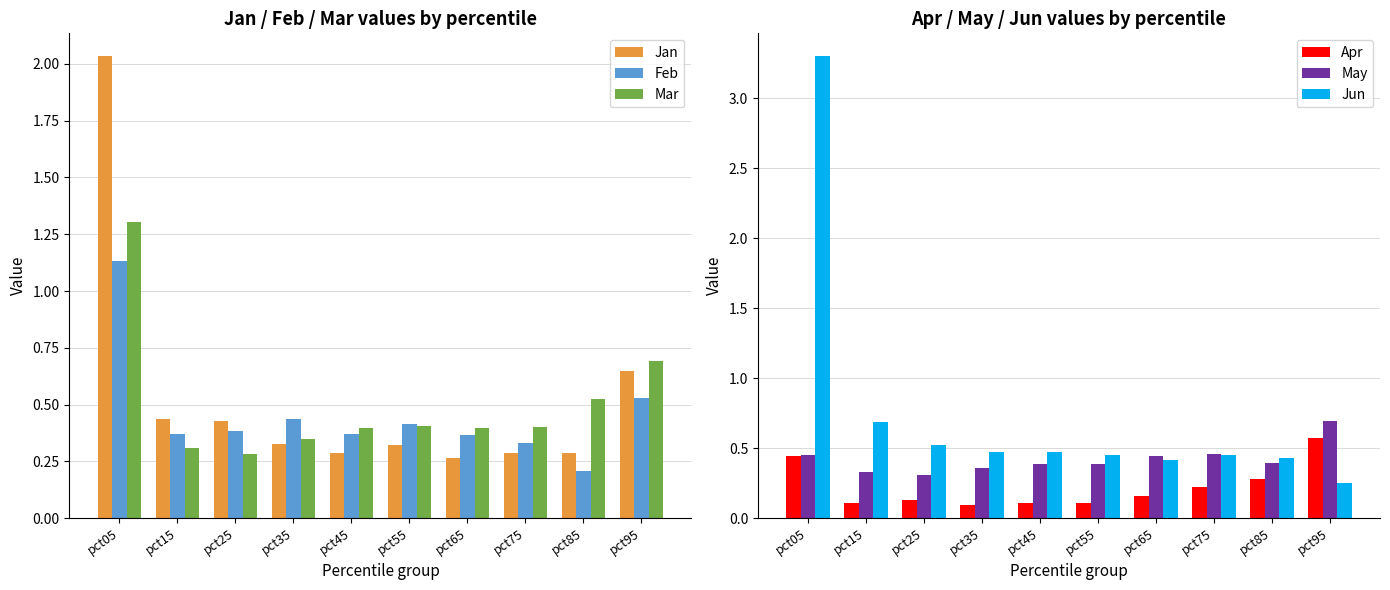

Reading left to right, what are all the values shown in this chart?

Jan: 2.0	0.4	0.4	0.3	0.3	0.3	0.3	0.3	0.3	0.6
Feb: 1.1	0.4	0.4	0.4	0.4	0.4	0.4	0.3	0.2	0.5
Mar: 1.3	0.3	0.3	0.4	0.4	0.4	0.4	0.4	0.5	0.7
Apr: 0.4	0.1	0.1	0.1	0.1	0.1	0.2	0.2	0.3	0.6
May: 0.4	0.3	0.3	0.4	0.4	0.4	0.4	0.5	0.4	0.7
Jun: 3.3	0.7	0.5	0.5	0.5	0.4	0.4	0.5	0.4	0.3